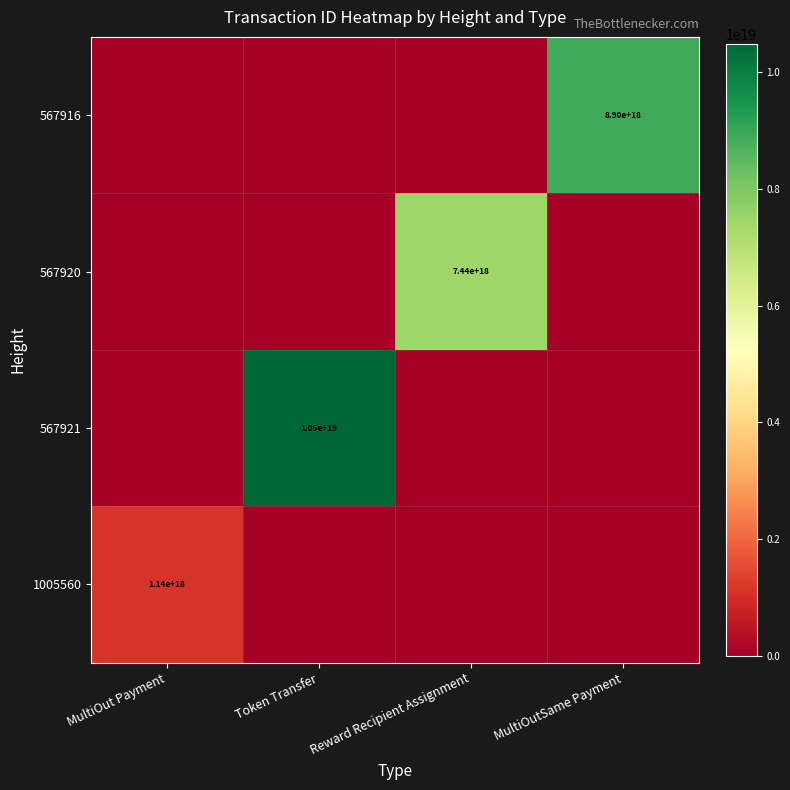

Is it true that 567921 equals 10500000000000000000 at Token Transfer?

True